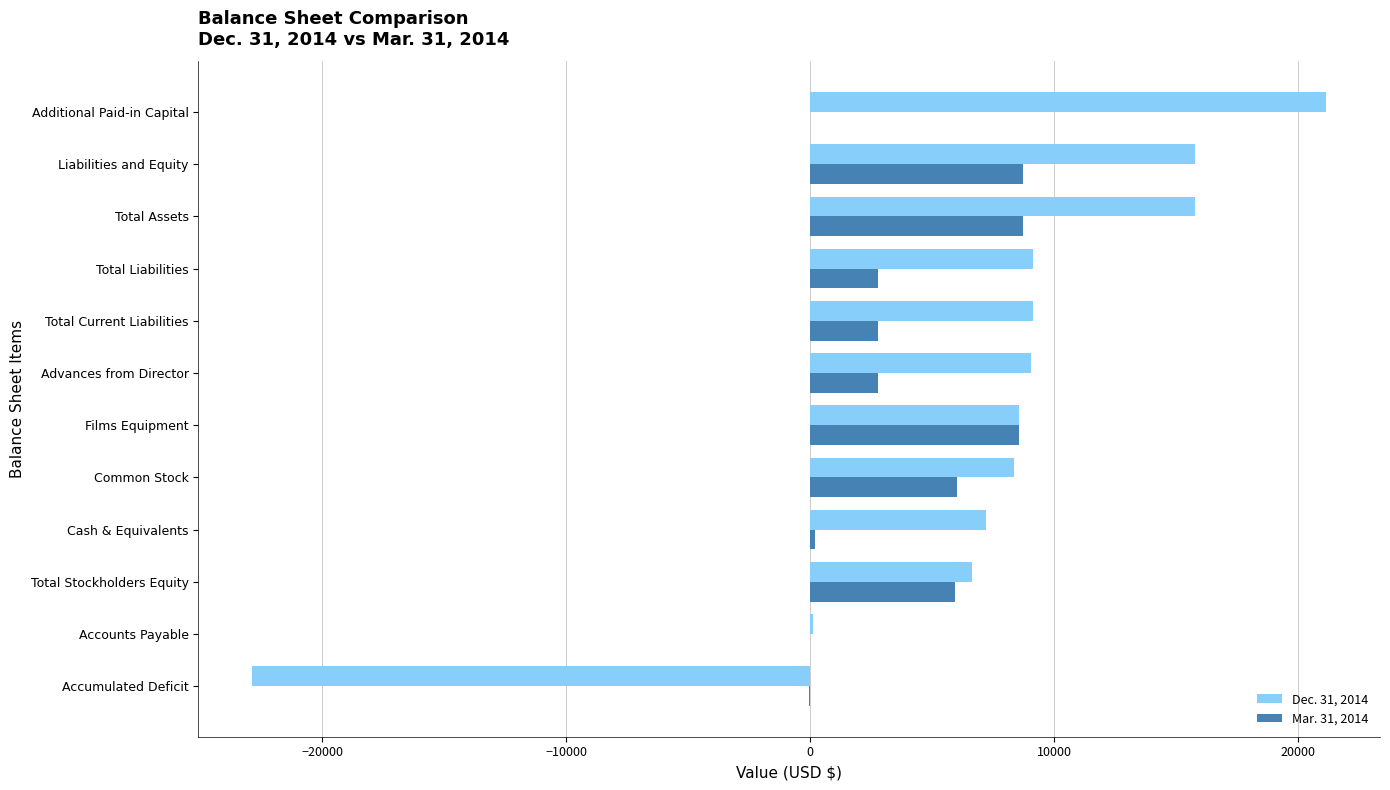

Which series has the largest total across all categories?

Dec. 31, 2014